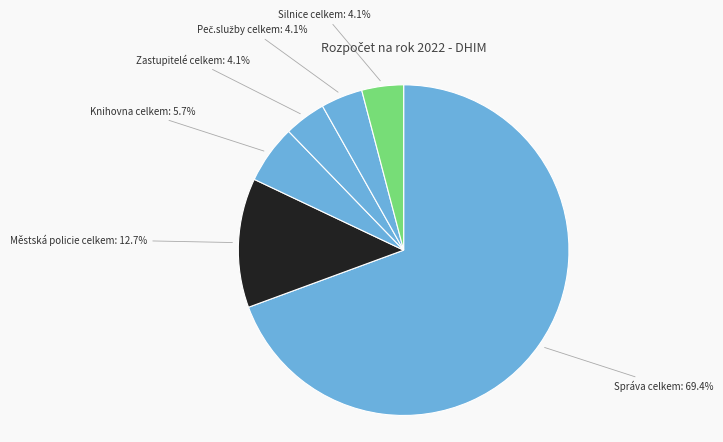

How many segments does this pie chart have?

6